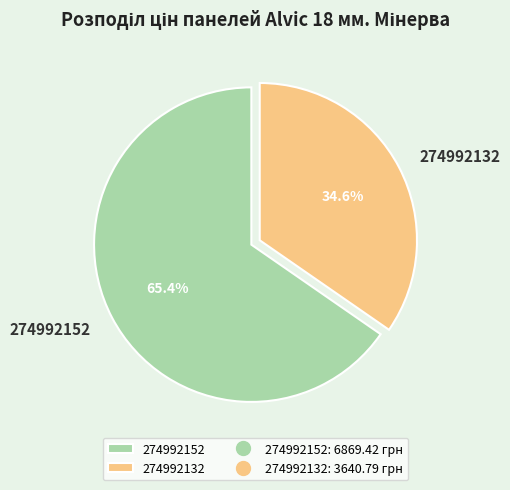

What percentage is the 274992132 slice, to the nearest percent?

35%